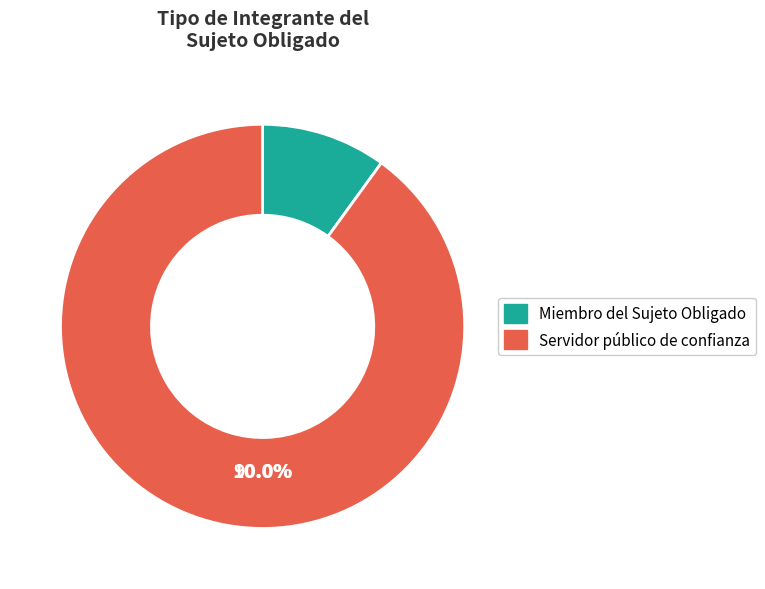

Approximately how many times larger is the value at Miembro del Sujeto Obligado compared to Servidor público de confianza?

0.1